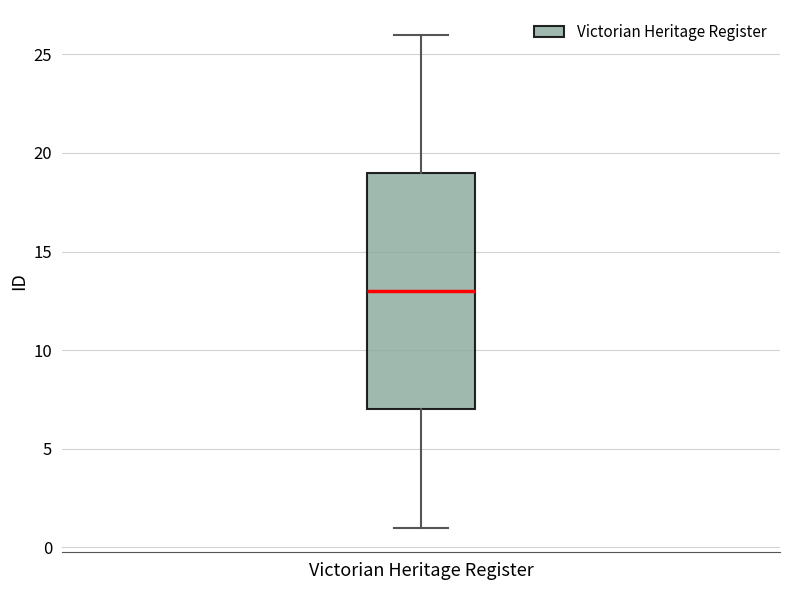

Read this box plot against the y-axis: the position of the median line, the range covered by the box, and the ends of both whiskers. The values are not printed on the chart, so give them approximately, as read against the axis.

median 13, box 7 to 19, whiskers 1 to 26